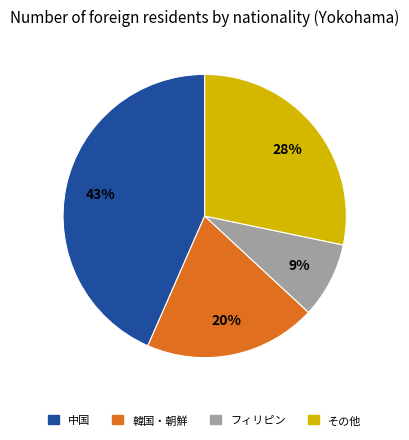

Is it true that フィリピン is 9% of the pie?

True